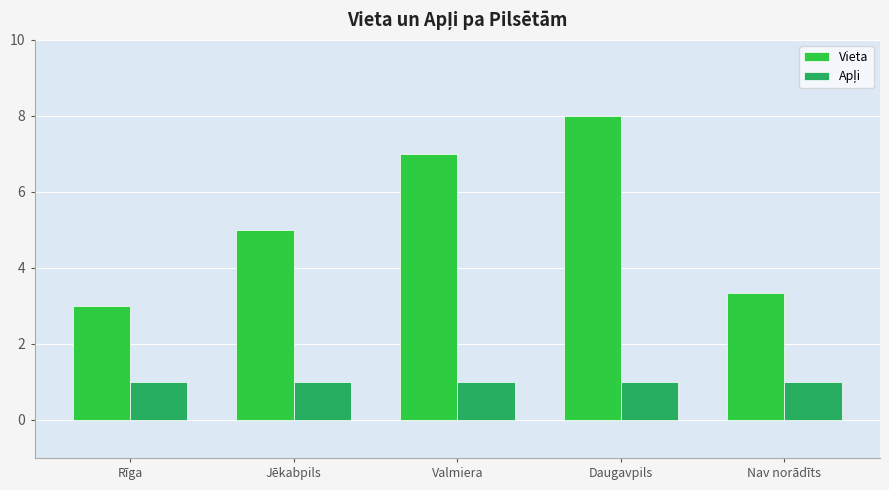

Read the Vieta value at Valmiera.

7.0